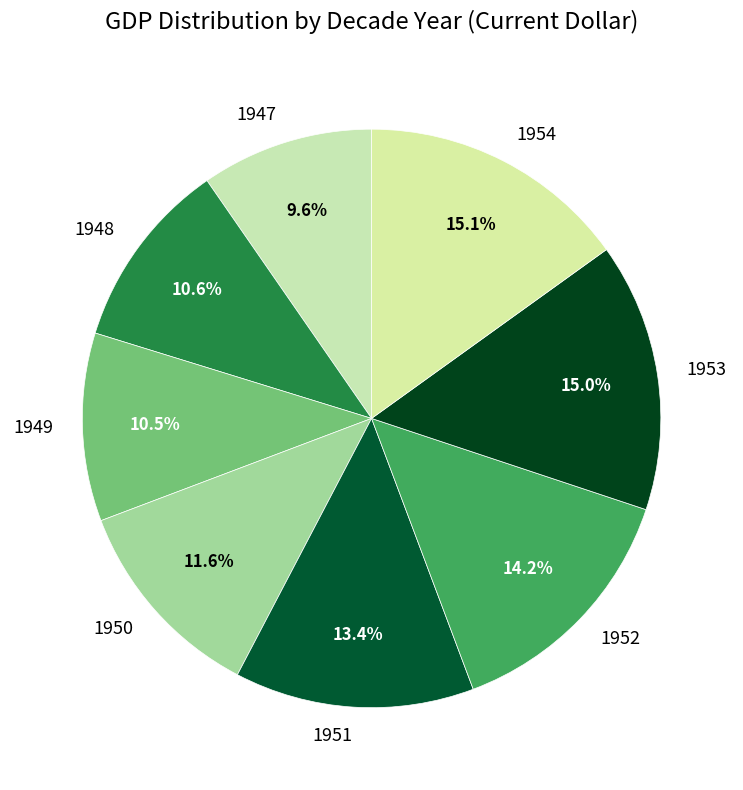

Approximately how many times larger is the value at 1948 compared to 1947?

1.1